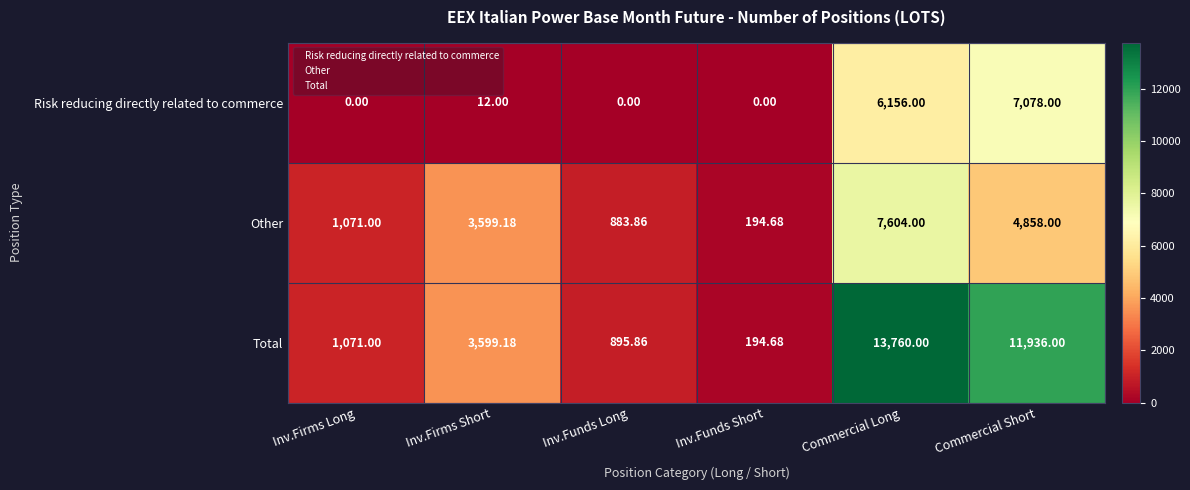

At which label does Other reach its minimum?

Inv.Funds Short